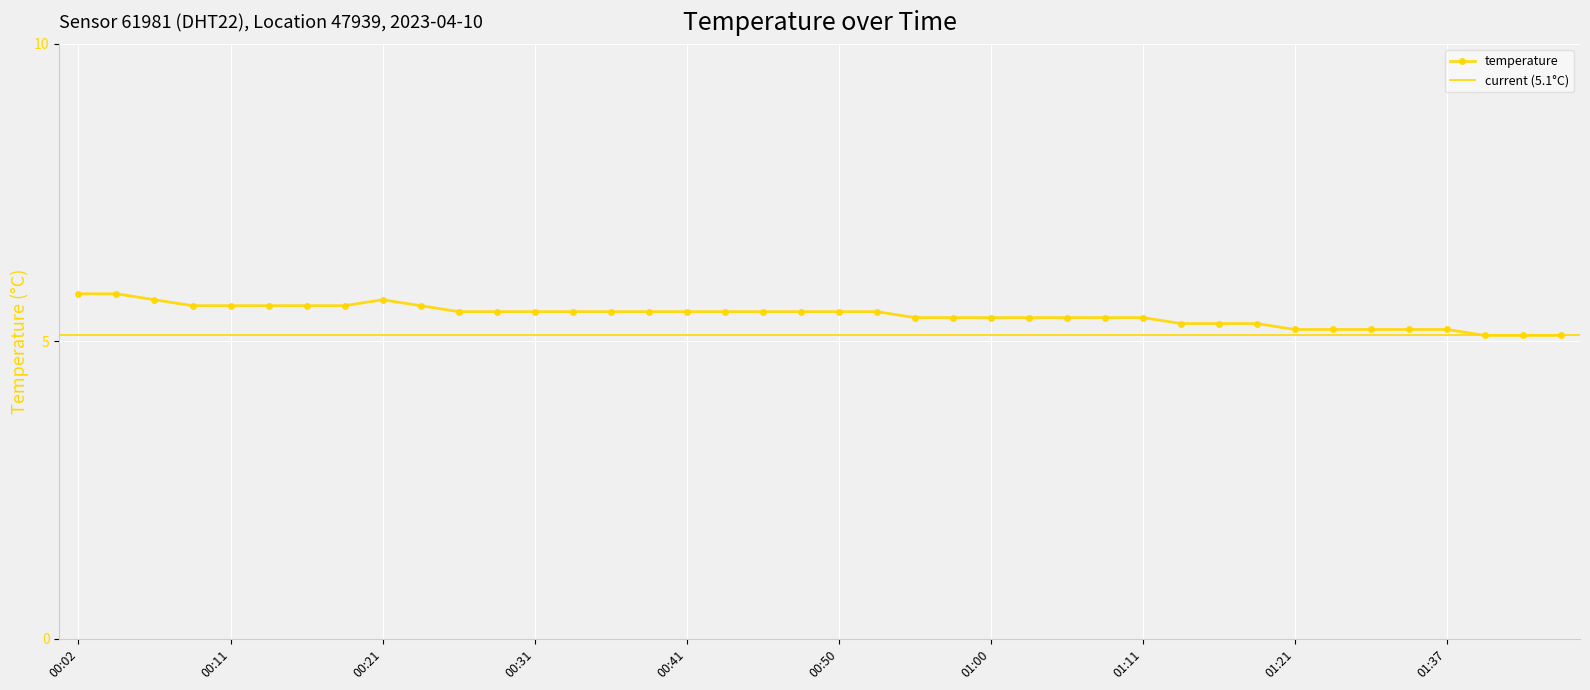

Where is the data nearest to the value 5?

01:40